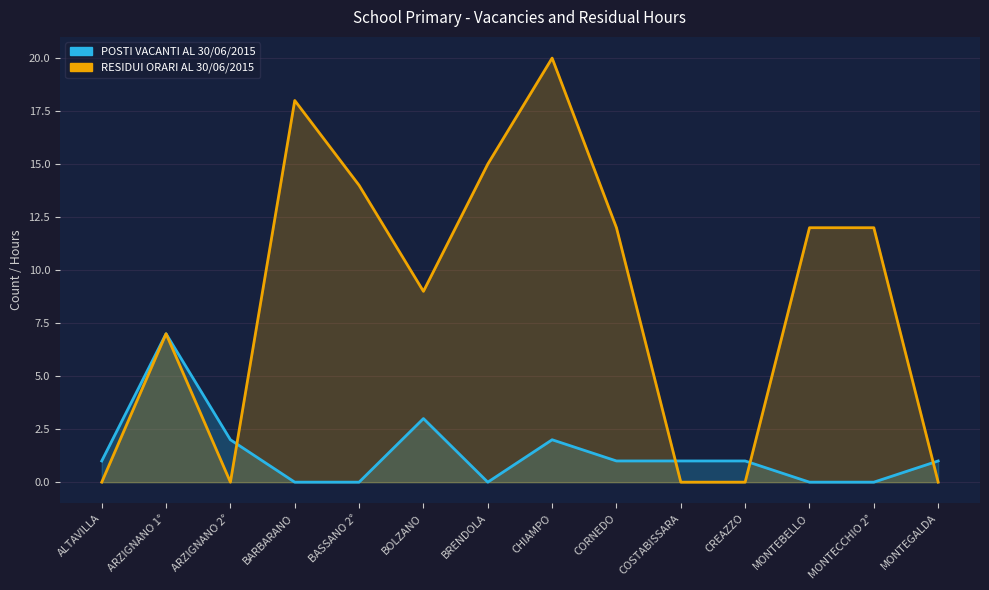

Is the value of POSTI VACANTI AL 30/06/2015 at ALTAVILLA greater than the value of RESIDUI ORARI AL 30/06/2015 at ARZIGNANO 1°?

No